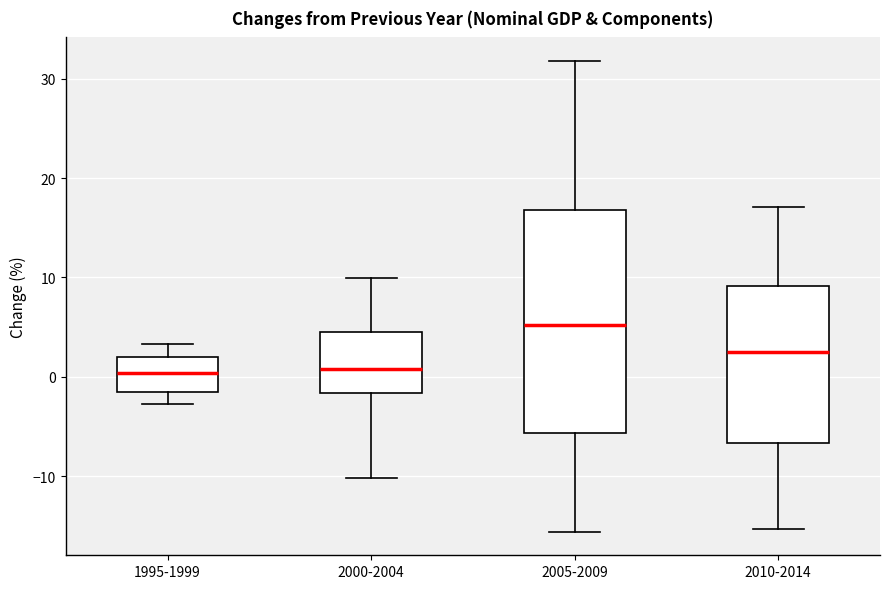

Reading left to right, transcribe this box plot: for each box, give where its median line is, the range the box spans, and where its two whiskers end, as read against the y-axis. The values are not printed on the chart, so give them approximately, as read against the axis.

1995-1999: median 0, box -1 to 2, whiskers -3 to 3
2000-2004: median 1, box -2 to 5, whiskers -10 to 10
2005-2009: median 5, box -6 to 17, whiskers -16 to 32
2010-2014: median 2, box -7 to 9, whiskers -15 to 17